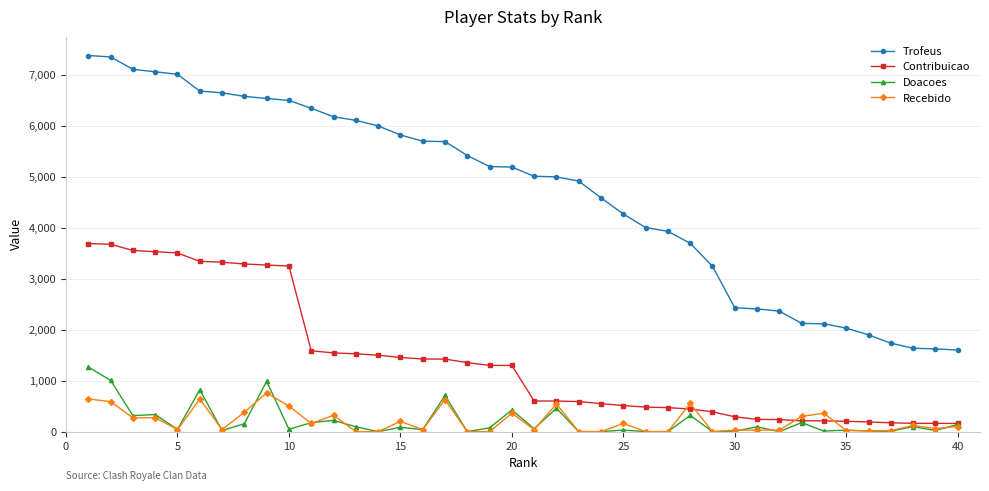

Which series has the widest spread of values?

Trofeus